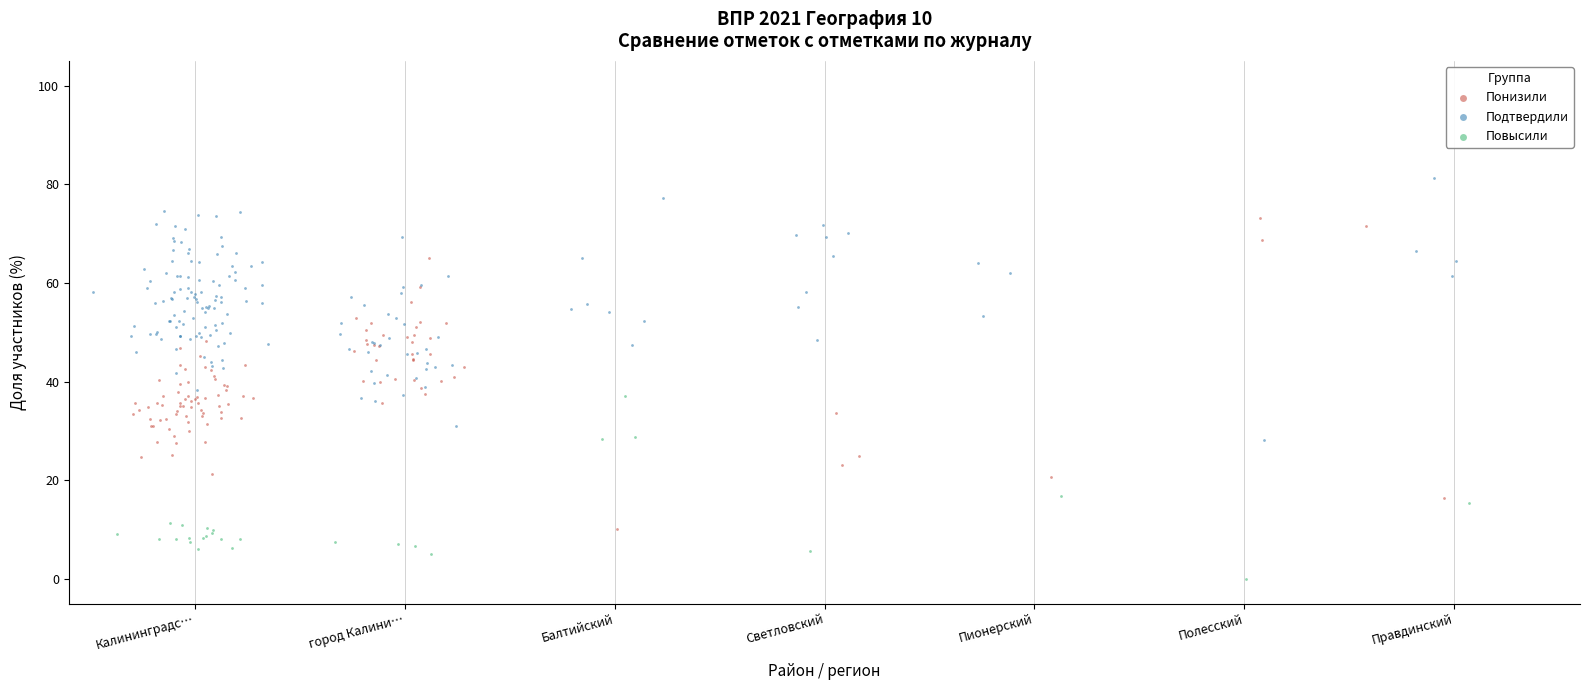

Which series contains the lowest Y value?

Повысили